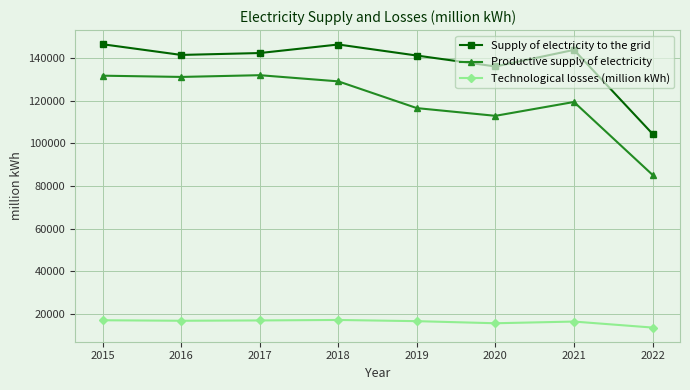

What is the smallest value displayed?

13427